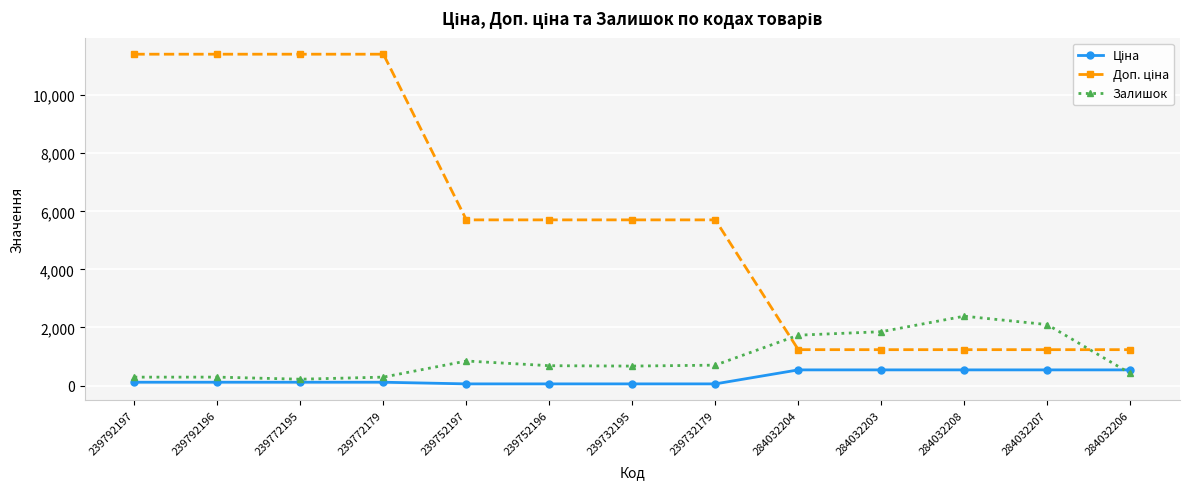

In Залишок, how many points are lower than both neighbors (excluding endpoints)?

2